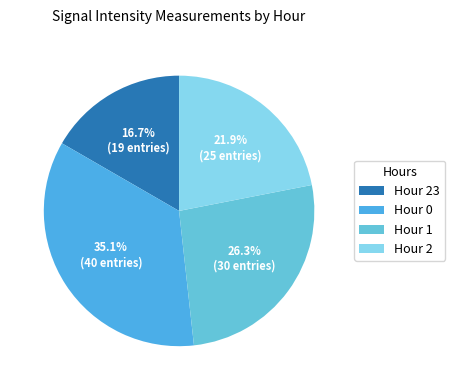

Count the number of slices in the pie.

4